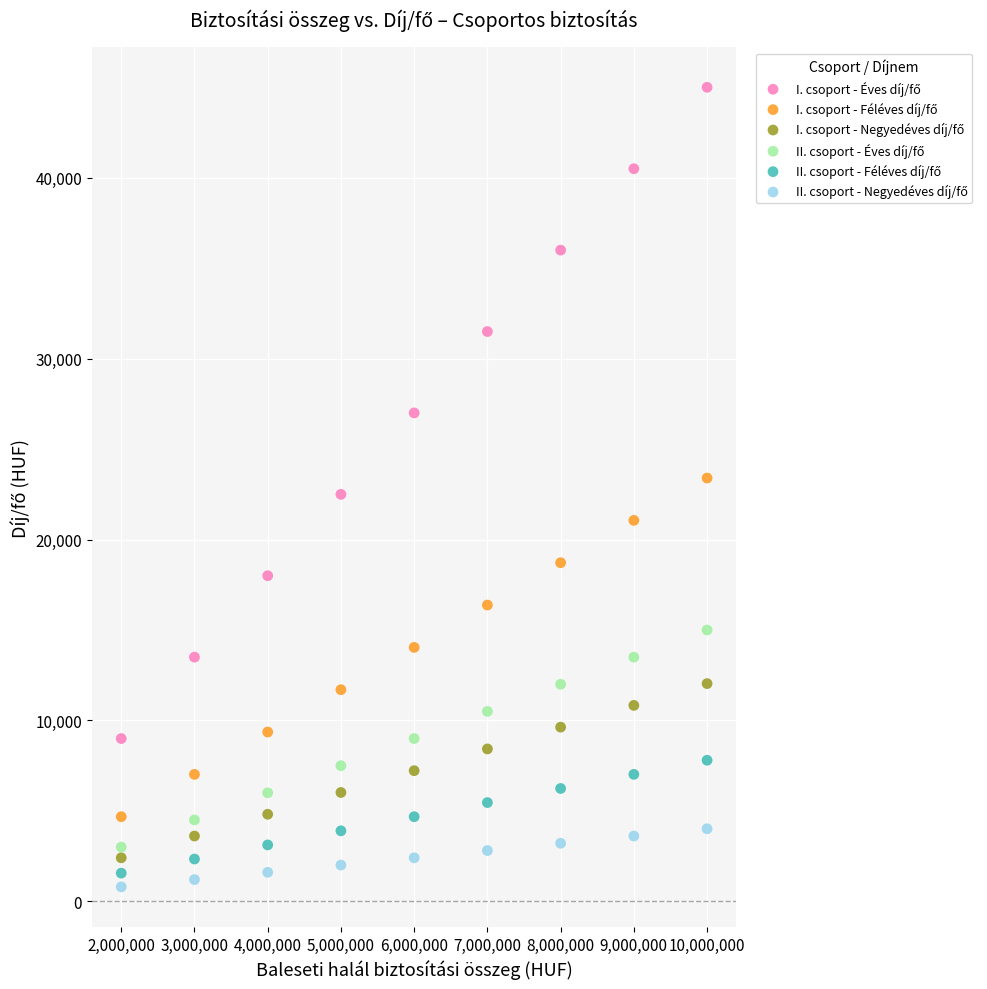

What is the X range (max minus min) for the scatter plot?

8000000.0